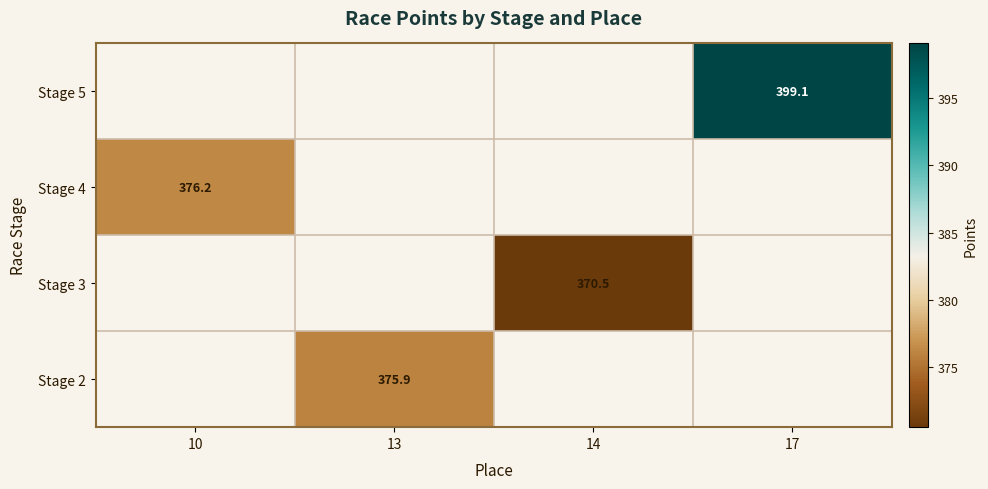

The Stage 2 series shows 220.0 at 13. True or false?

False